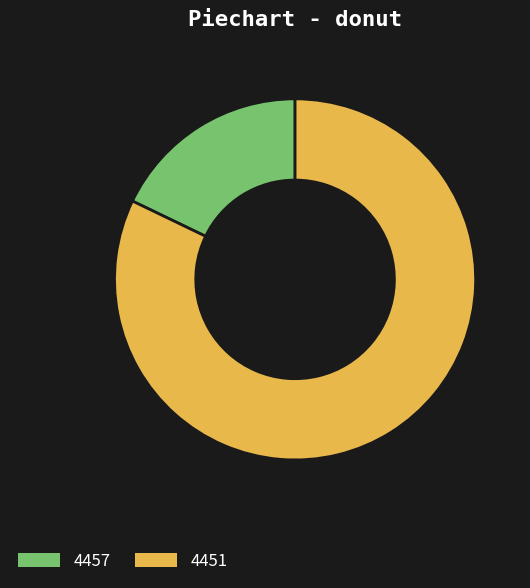

The 4451 slice represents 82% of the pie. True or false?

True